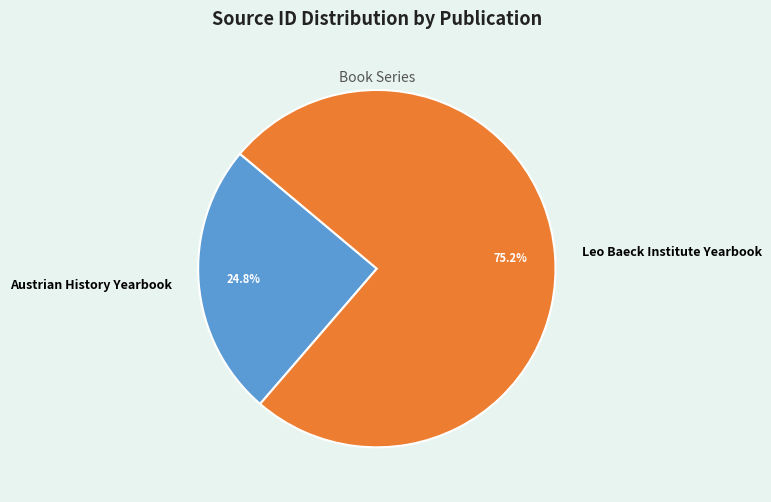

To the nearest percent, what is the average slice percentage?

50%